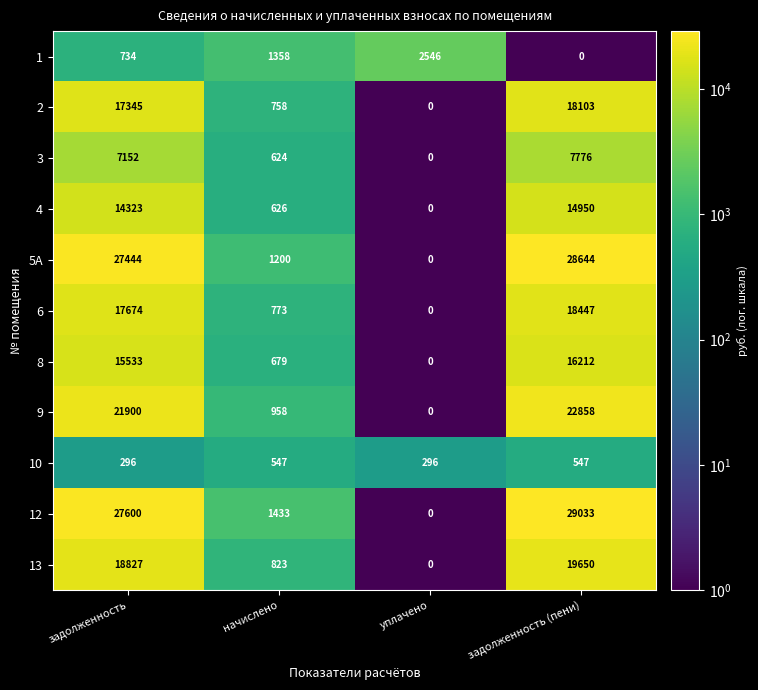

What is the difference between the 9 values at задолженность (пени) and начислено?

21900